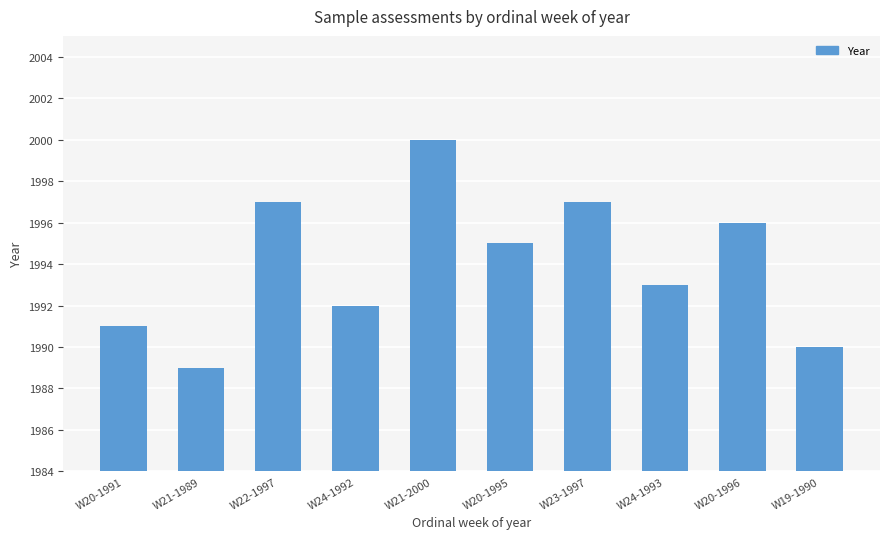

What is the change in value from W21-2000 to W23-1997?

-3